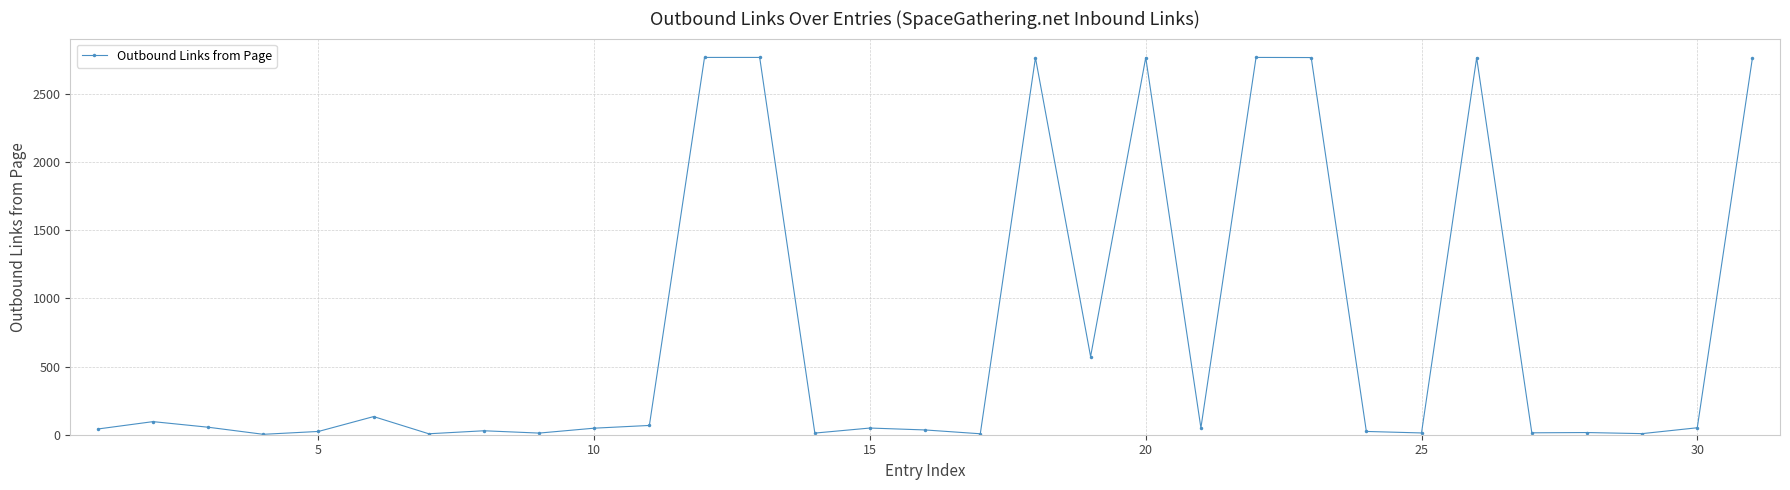

True or false: the data has more than 0 interior local peaks.

True